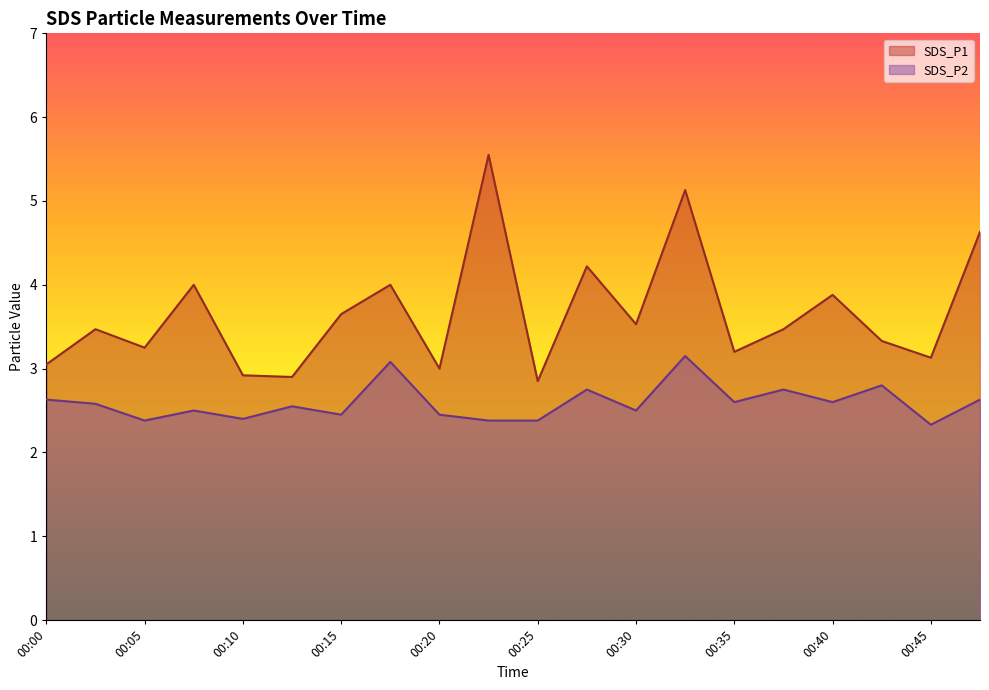

What is the greatest value displayed?

5.5